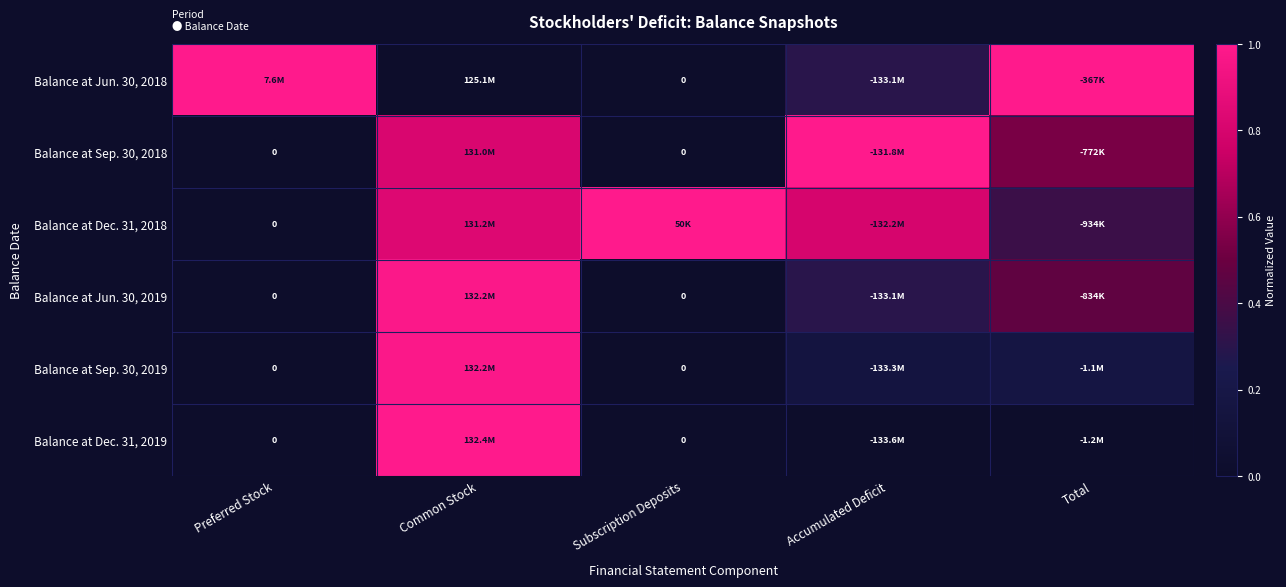

At which label does Balance at Sep. 30, 2019 reach its minimum?

Preferred Stock